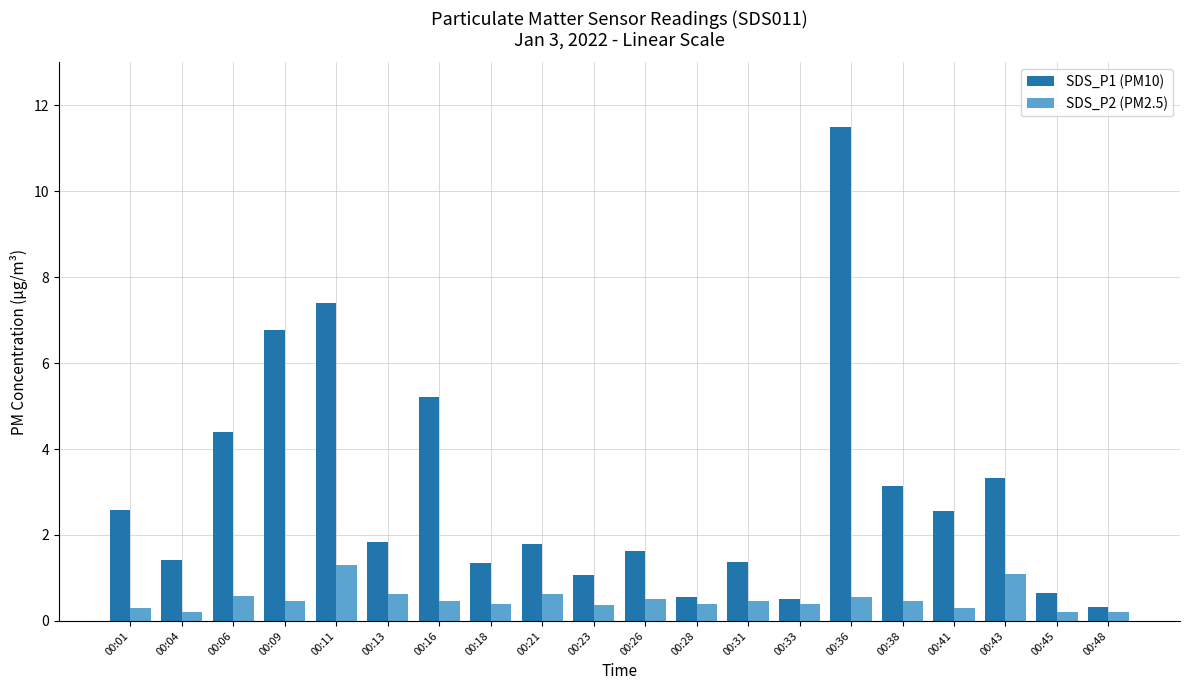

What value does the SDS_P2 (PM2.5) series have at 00:11?

1.3